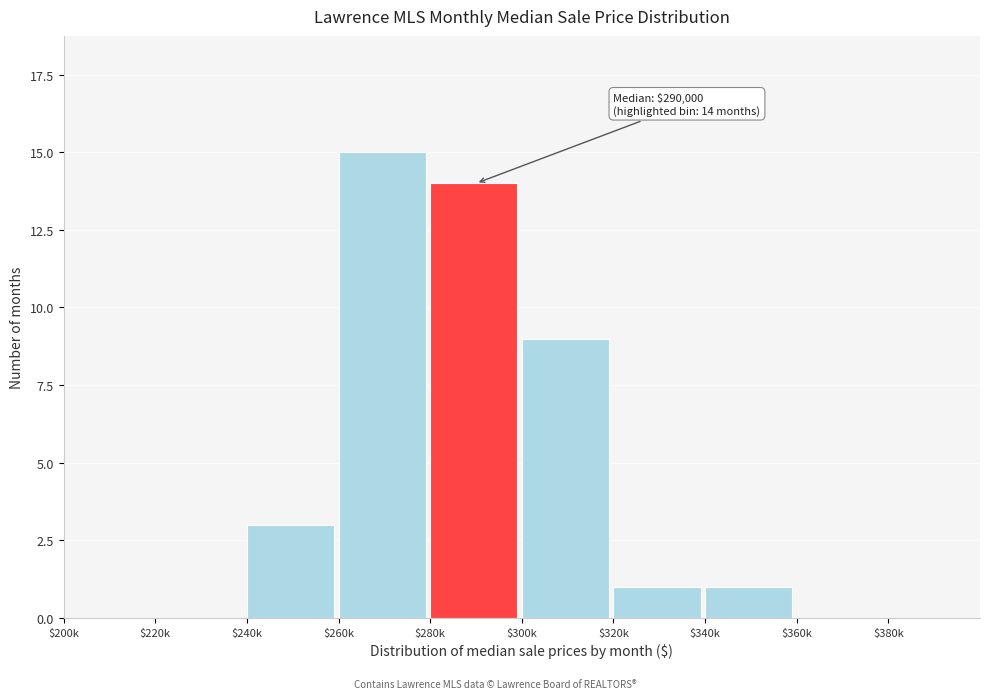

At which label is the value closest to 7?

$300k